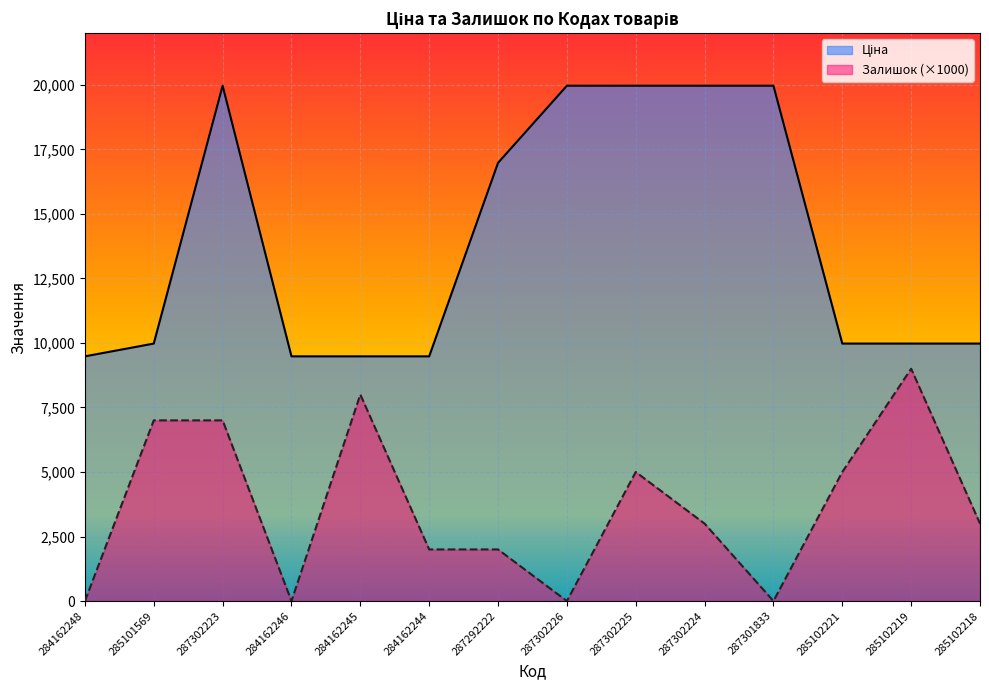

What is the label of the 11th point from the left?

287301833